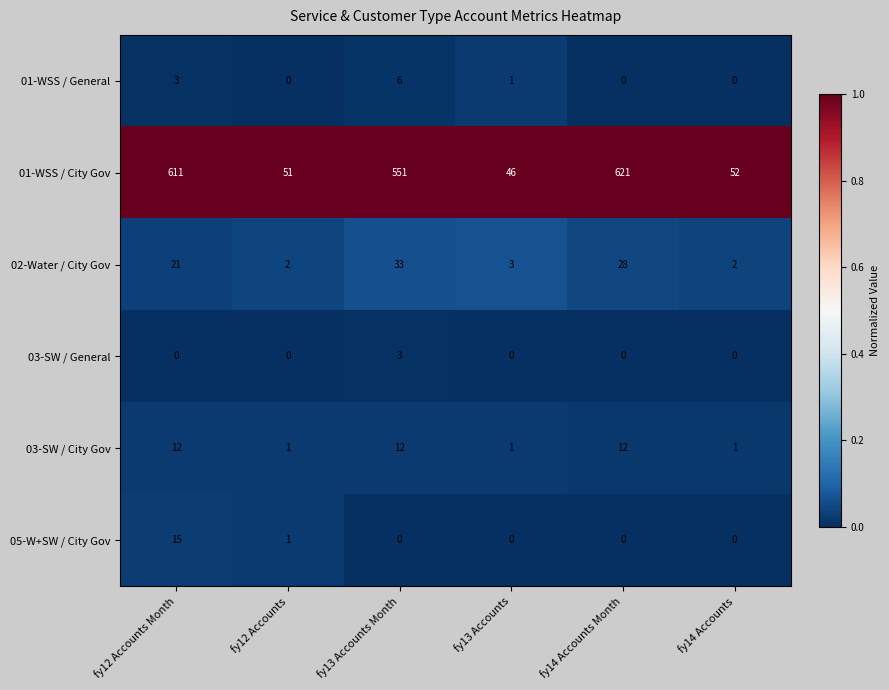

Count the 01-WSS / General values in the range 0 to 3.

5